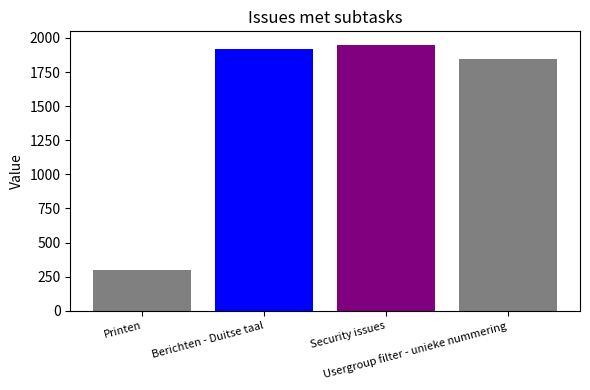

What is the difference between the values at Printen and Security issues?

1653